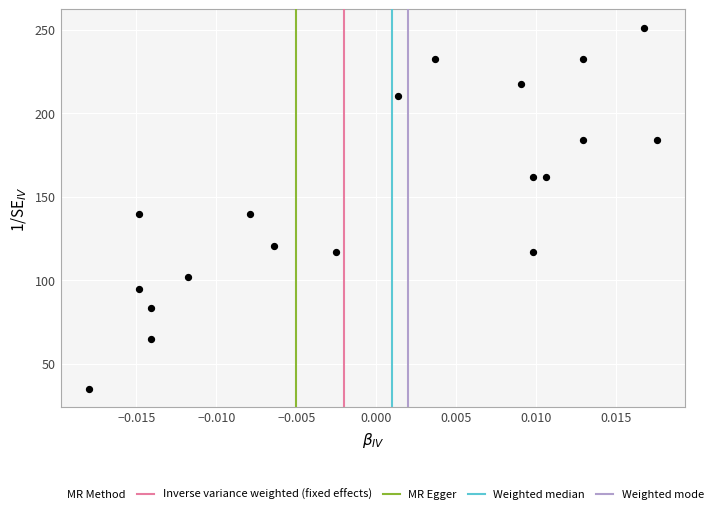

What is the range of Y values (max minus min)?

216.5